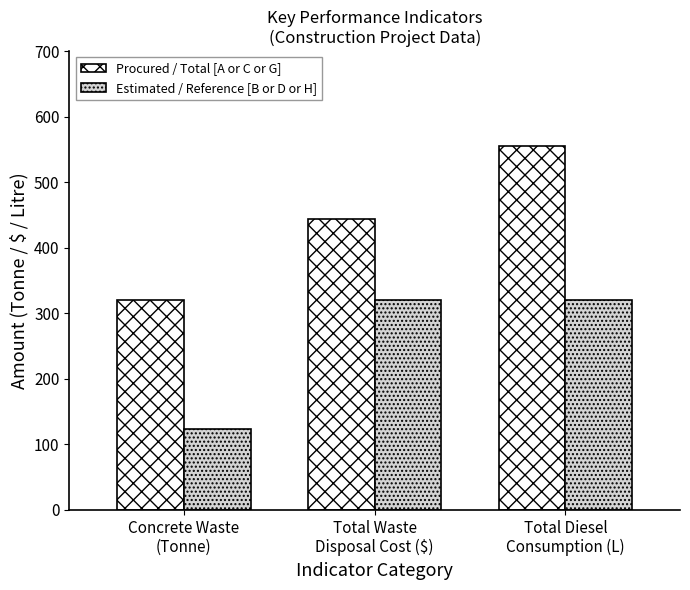

How many series are shown in this chart?

2